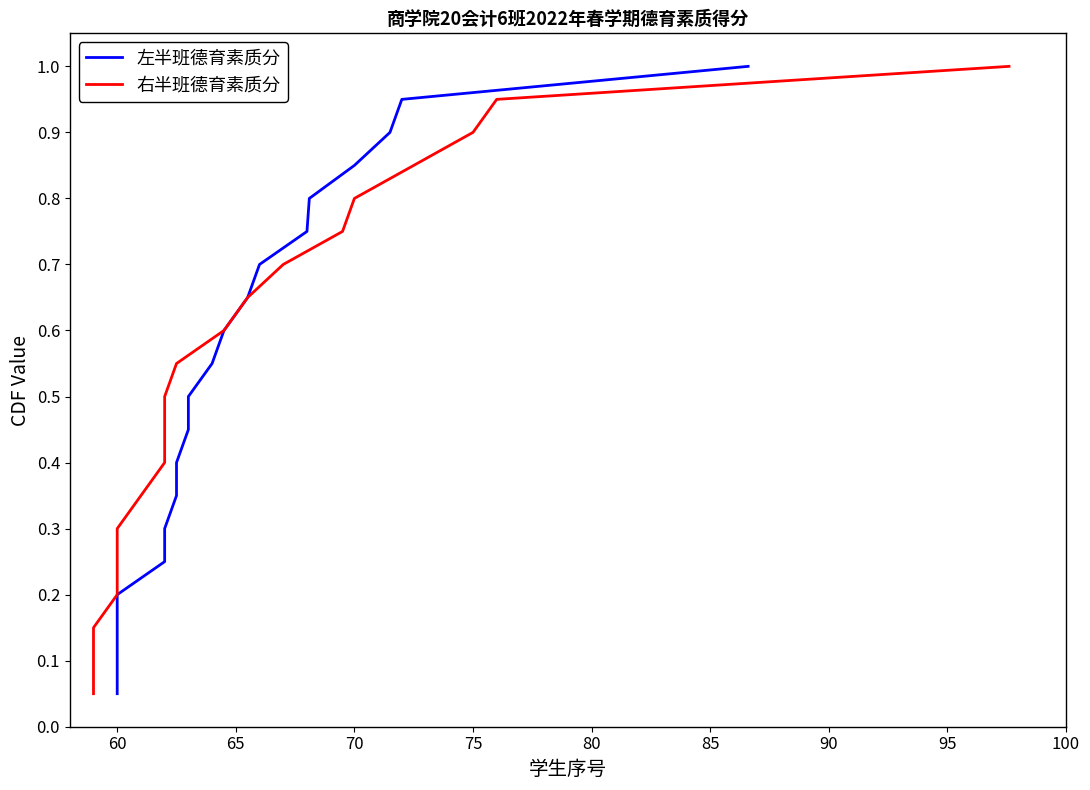

Reading left to right, what are all the values shown in this chart?

左半班德育素质分: 0.1	0.1	0.1	0.2	0.2	0.3	0.3	0.4	0.5	0.5	0.6	0.6	0.7	0.7	0.8	0.8	0.8	0.9	0.9	1.0
右半班德育素质分: 0.1	0.1	0.1	0.2	0.2	0.3	0.3	0.4	0.5	0.5	0.6	0.6	0.7	0.7	0.8	0.8	0.8	0.9	0.9	1.0